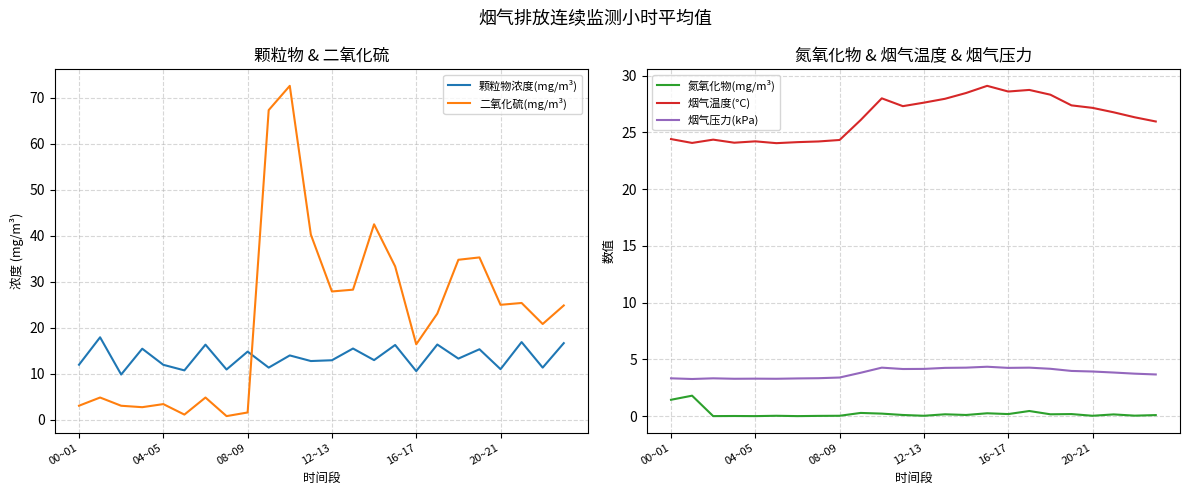

What is the difference between the 烟气压力(kPa) values at 19 and 23?

0.3